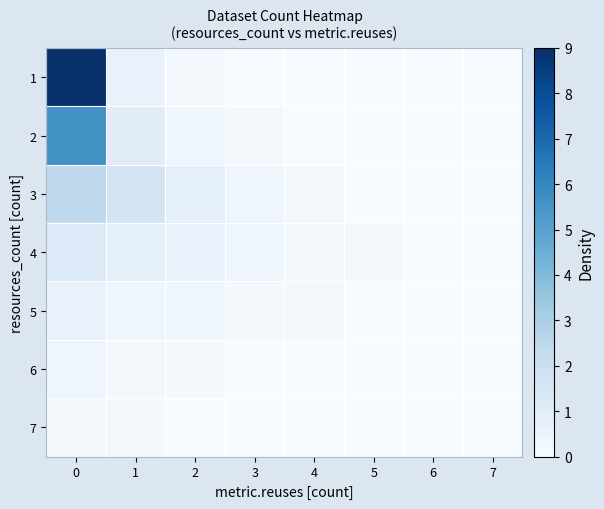

Which has a higher value, 5 or 3?

5